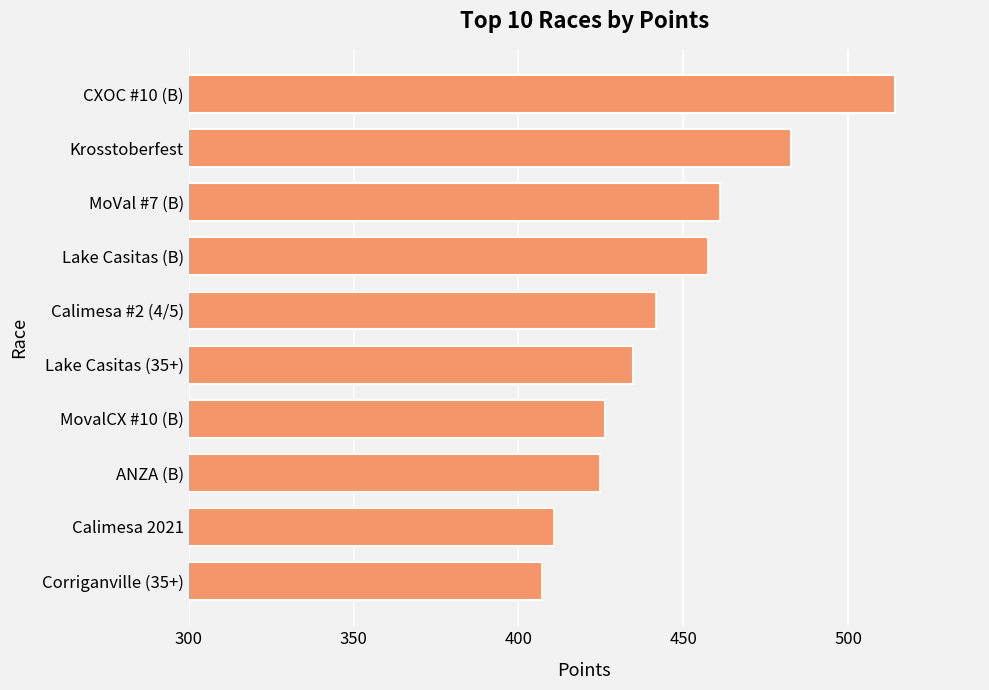

Which category has the highest value across all series?

CXOC #10 (B)